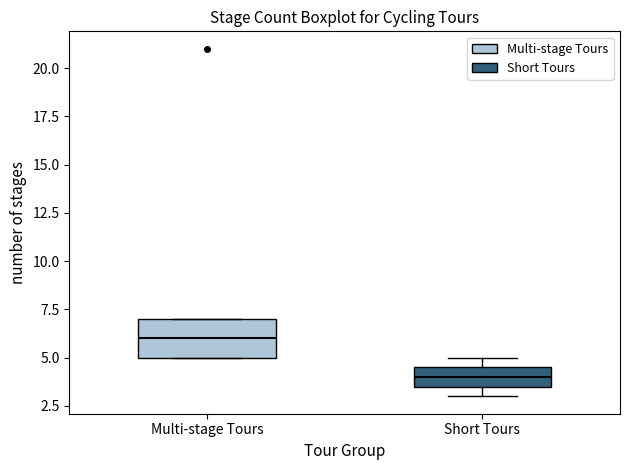

Which box's median line is the lowest?

Short Tours